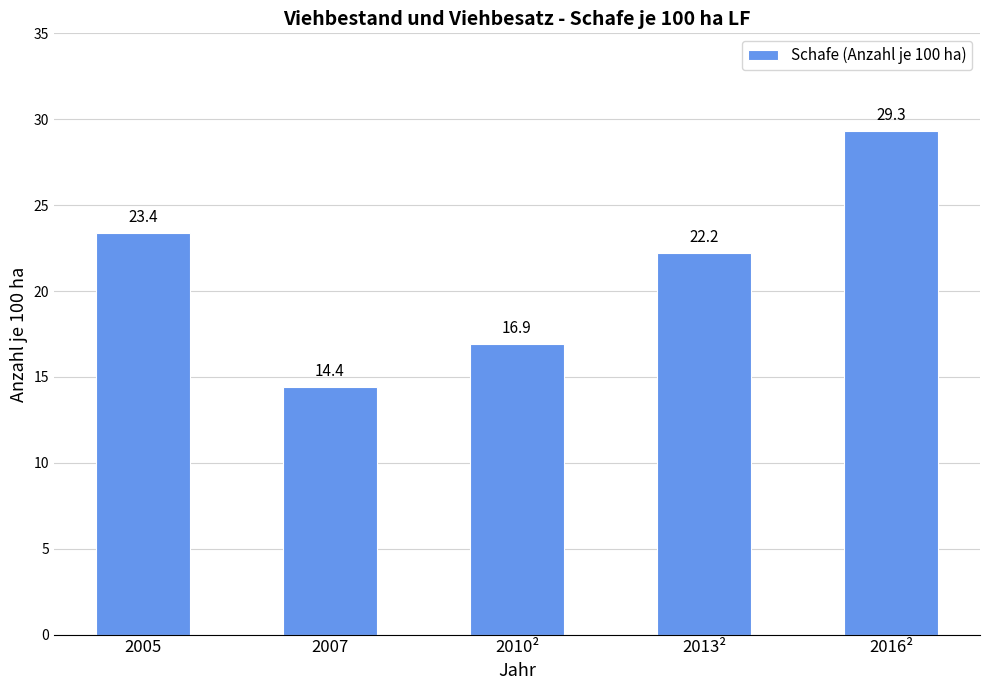

What position from the left is 2016²?

5